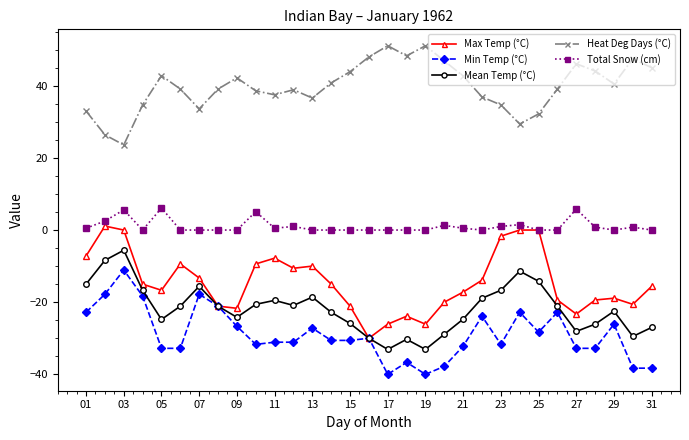

In Mean Temp (°C), how many points are lower than both neighbors (excluding endpoints)?

7